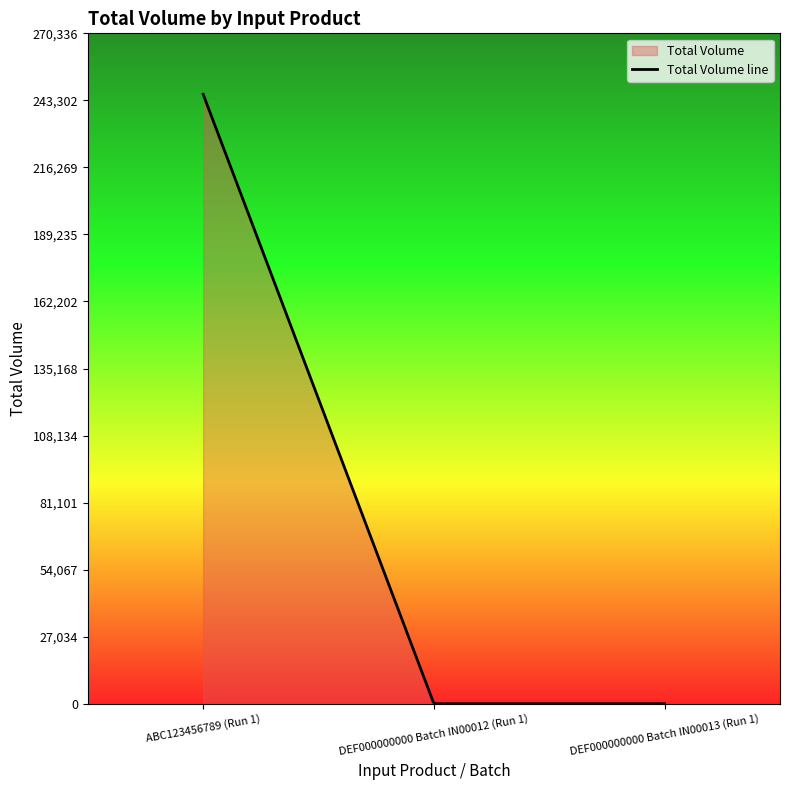

Reading left to right, transcribe all the data shown in this chart.

ABC123456789 (Run 1)=245760.0	DEF000000000 Batch IN00012 (Run 1)=0.2	DEF000000000 Batch IN00013 (Run 1)=0.1